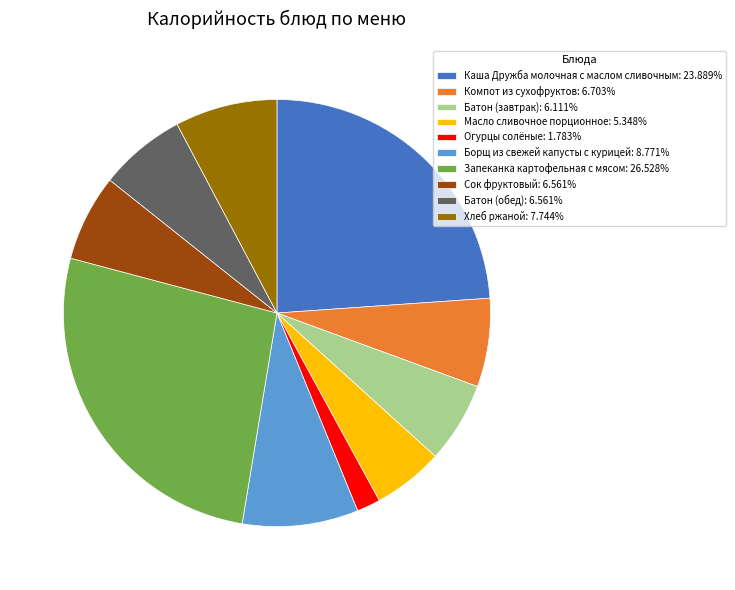

Does Батон (обед): 6.561% represent more than half of the total?

No